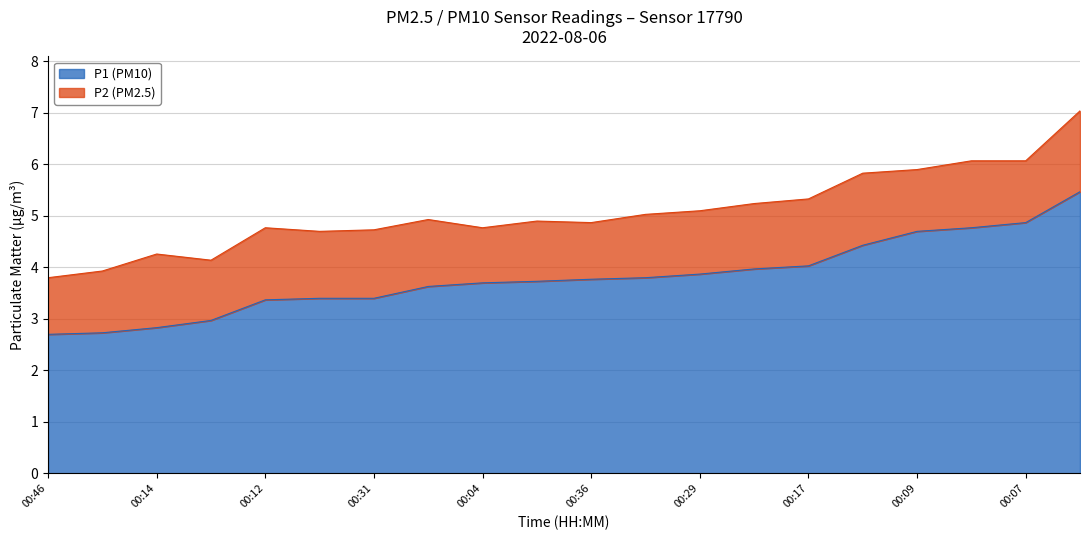

True or false: P2 has a value of 1.2 at 00:07.

True